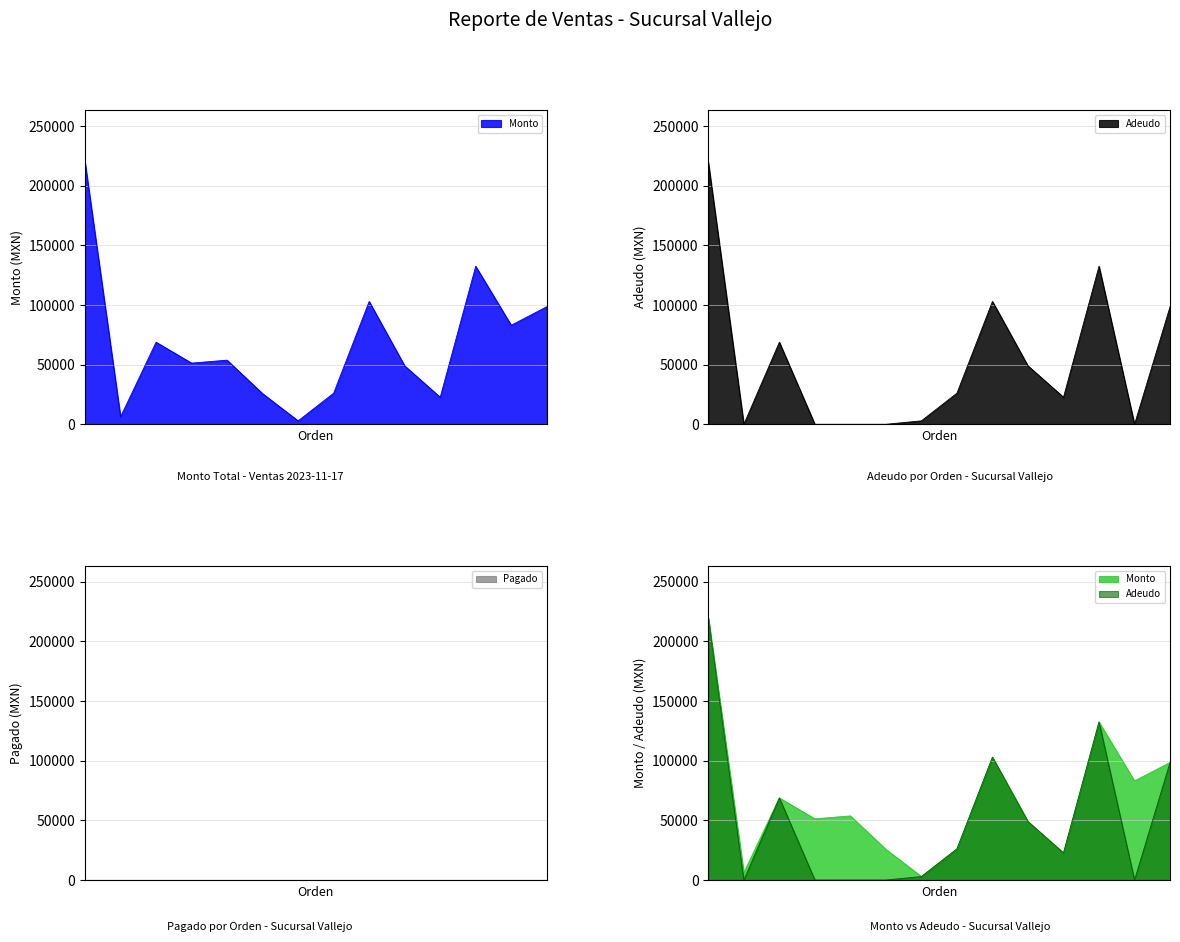

What is the difference between the second highest and second lowest values in the Adeudo series?

132496.0